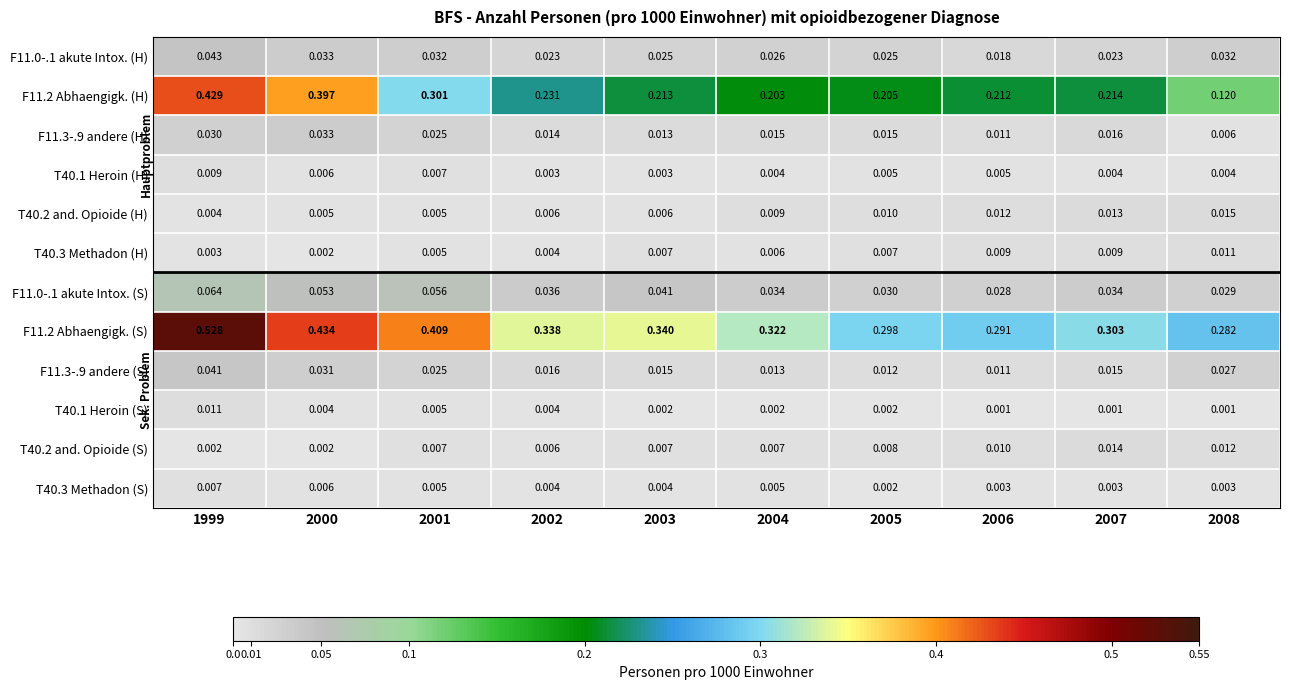

Is the value of T40.2 and. Opioide (H) at 2008 greater than the value of T40.3 Methadon (S) at 2002?

Yes